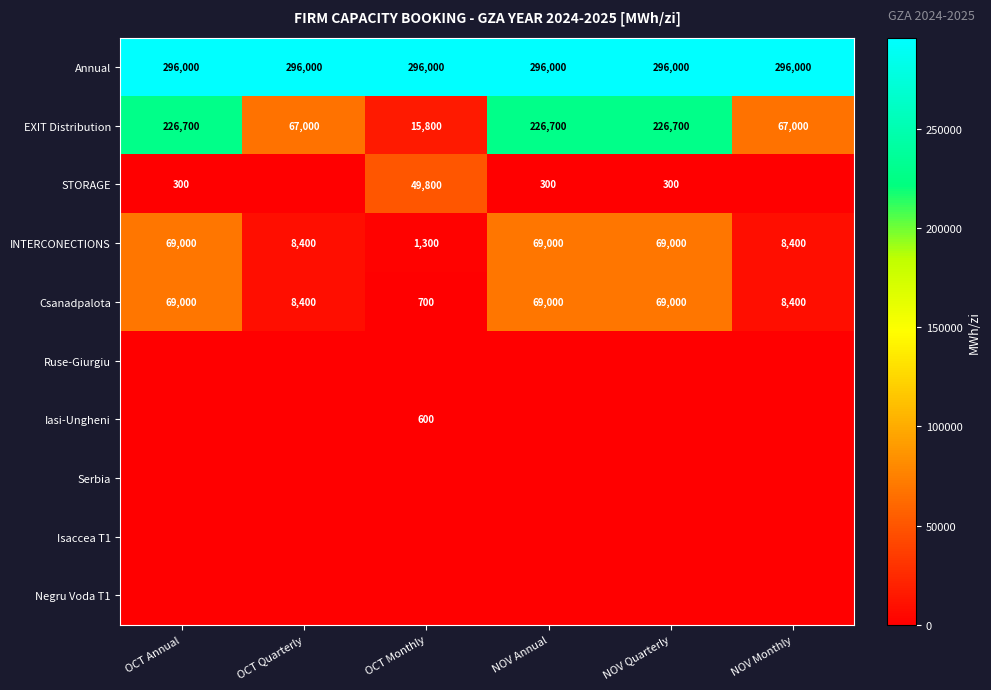

Read the Csanadpalota value at OCT Annual.

69000